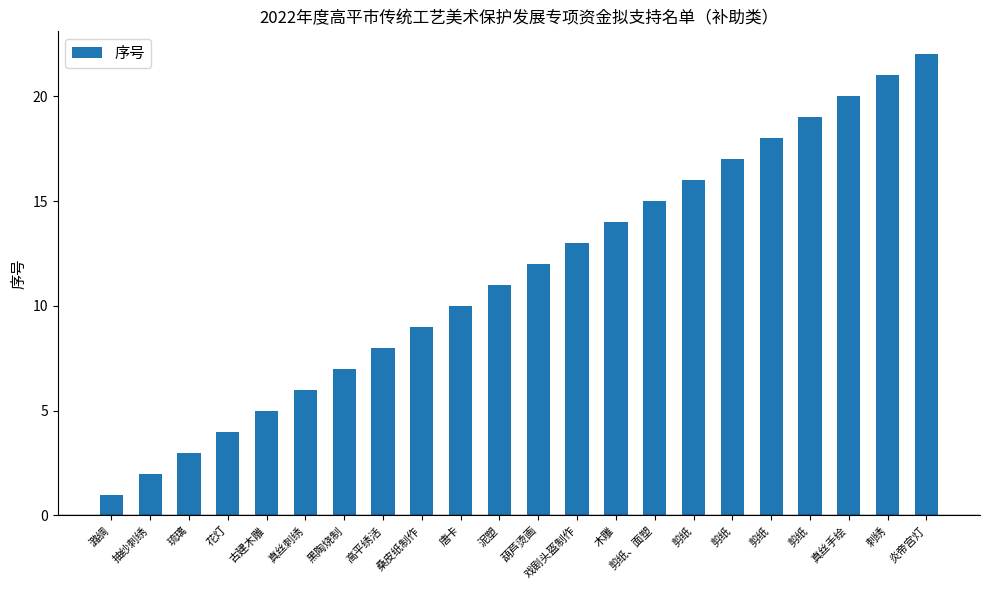

What value does the data have at 花灯?

4